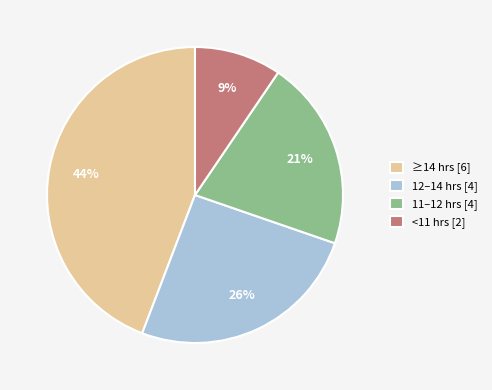

True or false: ≥14 hrs [6] accounts for 50% of the total.

False